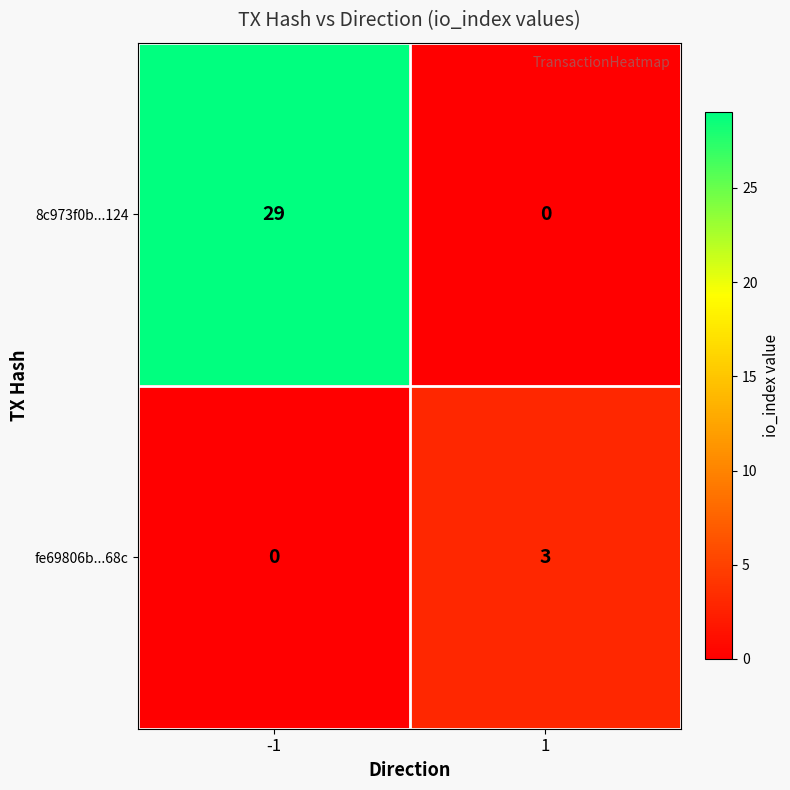

What is the sum of the 8c973f0b...124 values at 1 and -1?

29